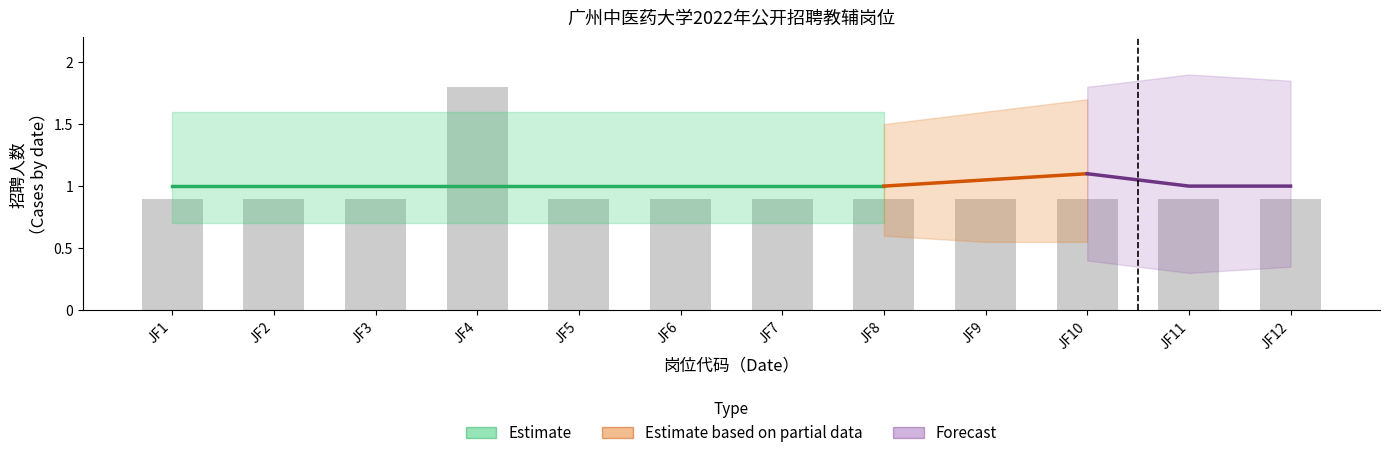

The value at JF3 is 0.9. True or false?

True